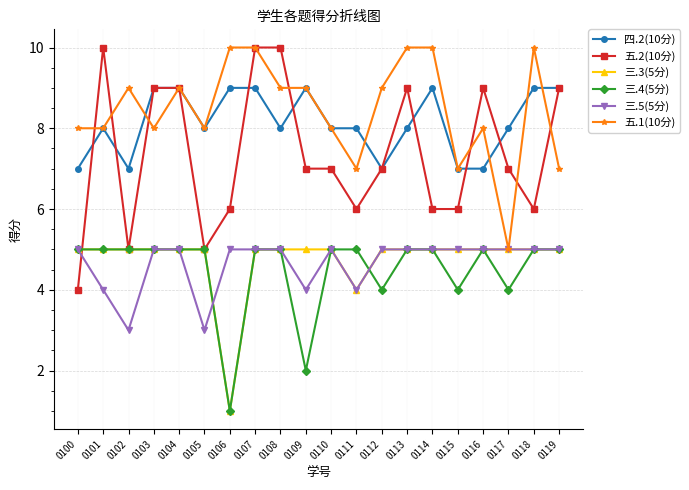

How many intersections are there between 三.5(5分) and 五.2(10分)?

1